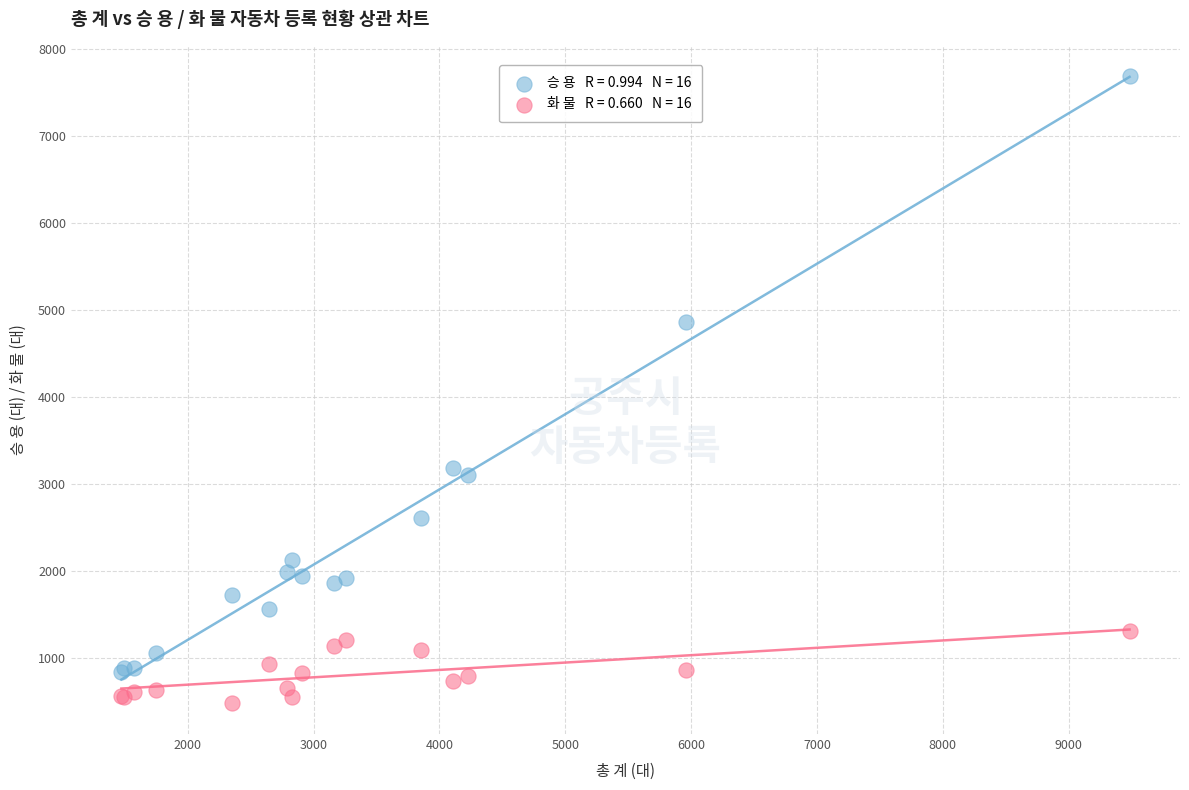

Across all series, what Y value is closest to 4089?

4862